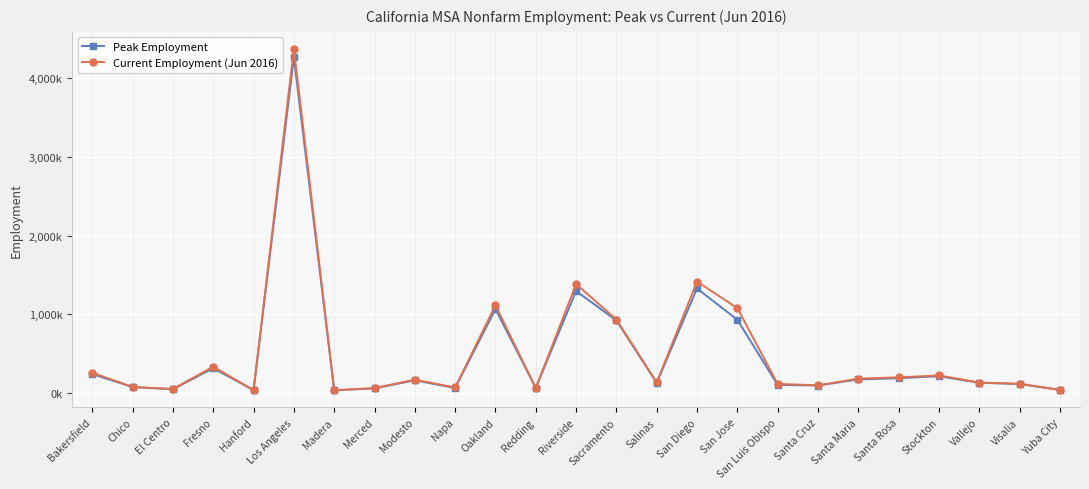

Where does the Peak Employment series first go above 132?

Bakersfield